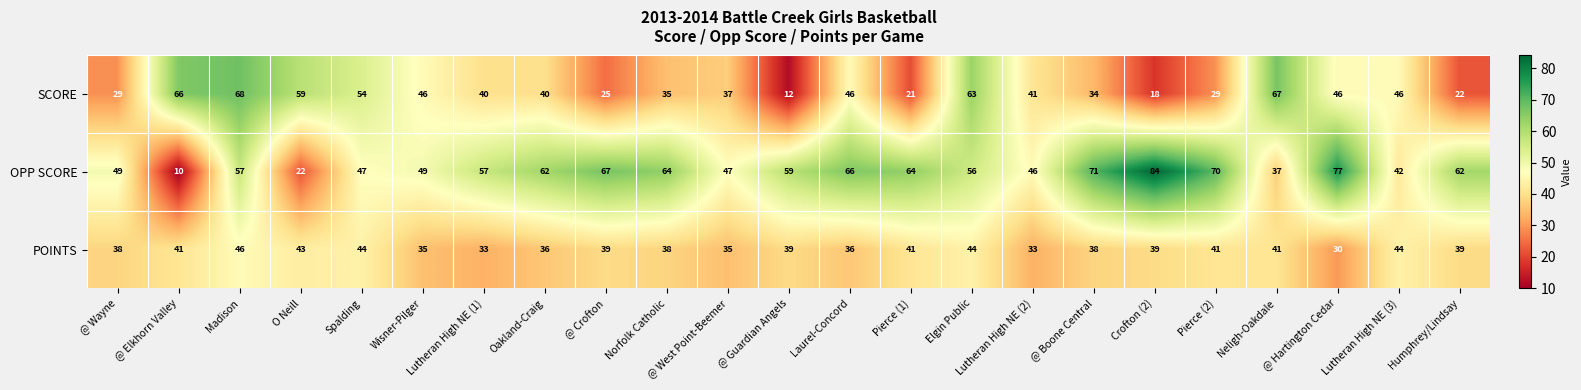

Rank the series at O Neill from lowest to highest value.

OPP SCORE, POINTS, SCORE